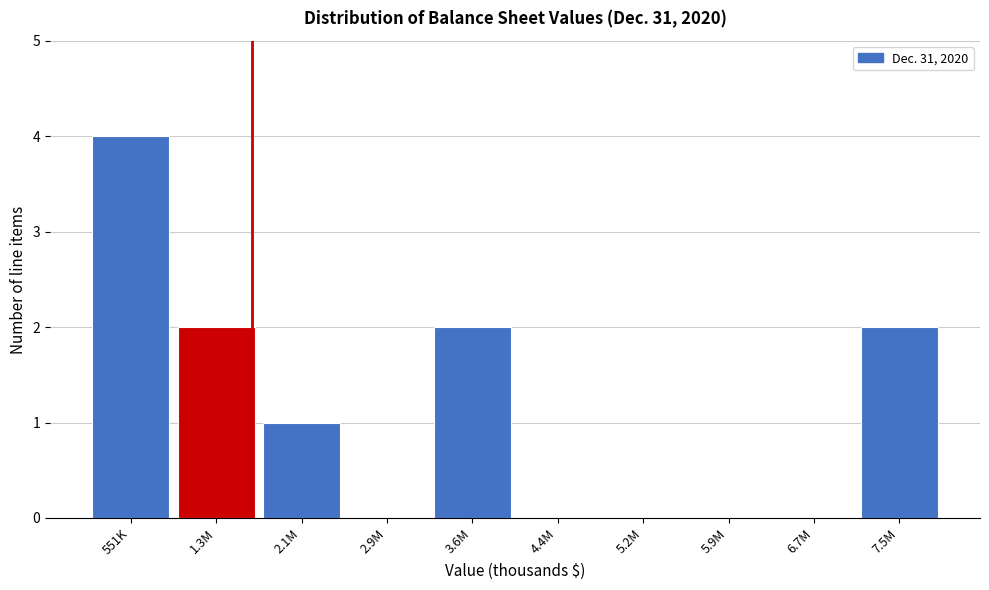

Reading left to right, list all the values displayed in this chart.

551K=4	1.3M=2	2.1M=1	2.9M=0	3.6M=2	4.4M=0	5.2M=0	5.9M=0	6.7M=0	7.5M=2